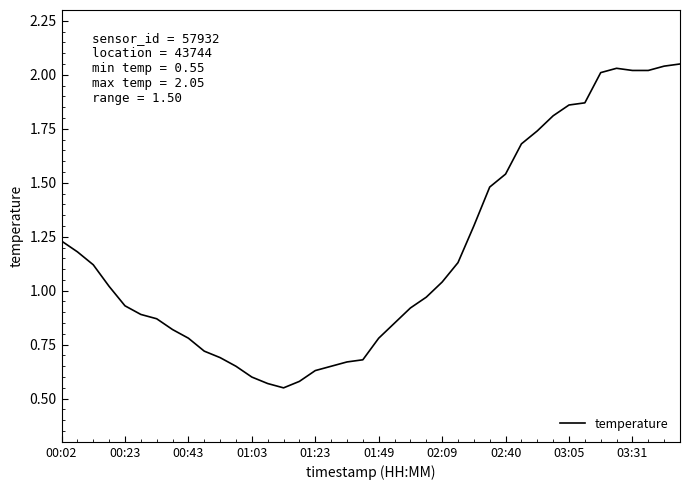

At which label does the data first exceed 1?

00:02